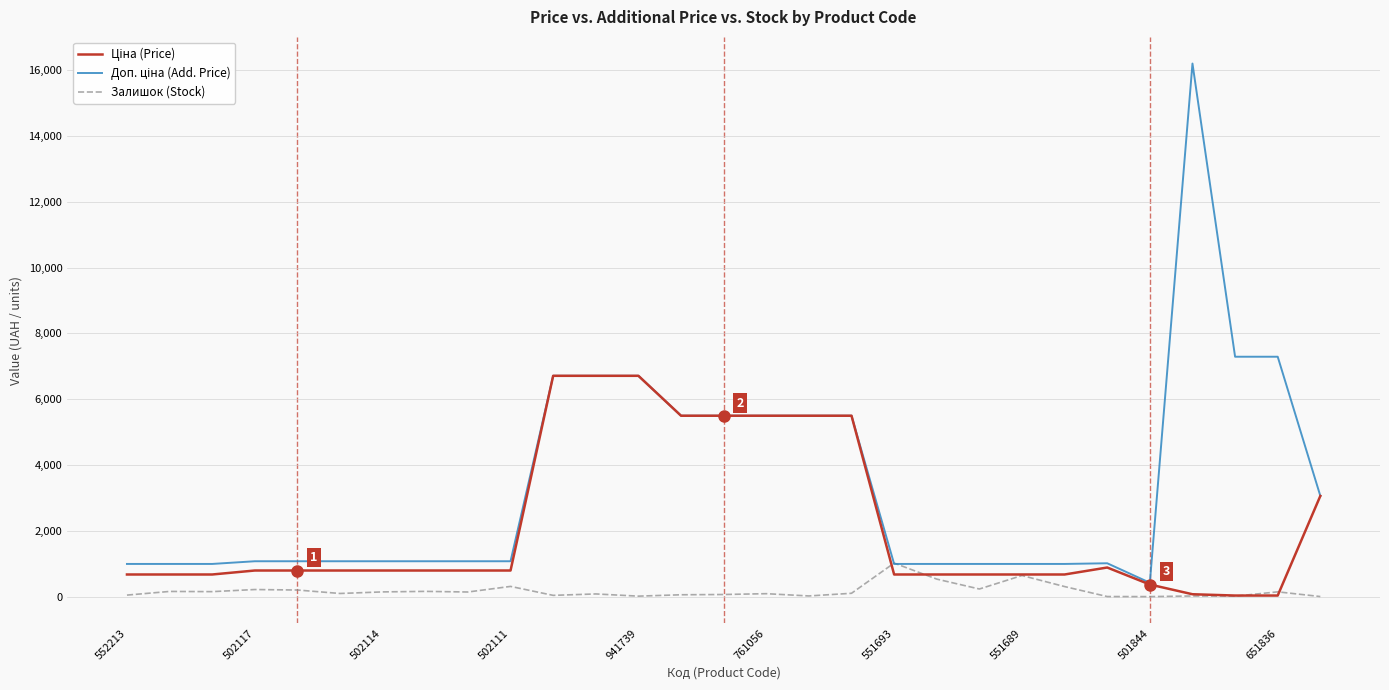

What is the maximum value shown in the chart?

16200.0